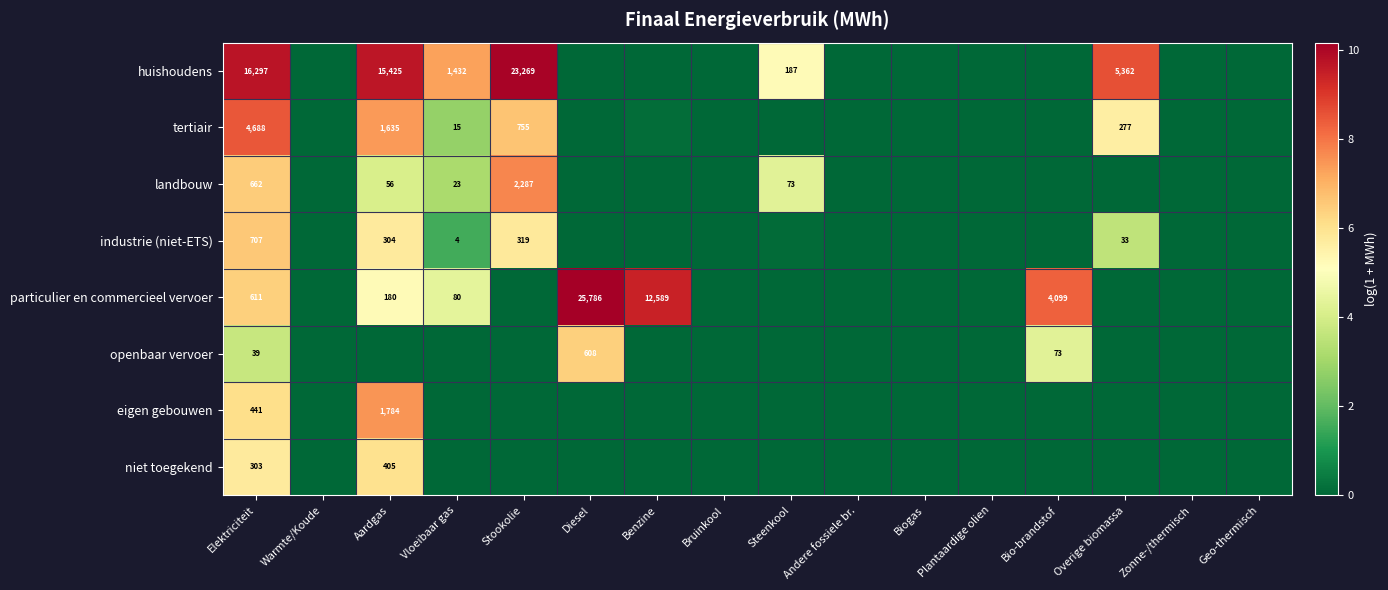

Where is industrie (niet-ETS) nearest to the value 3?

Overige biomassa